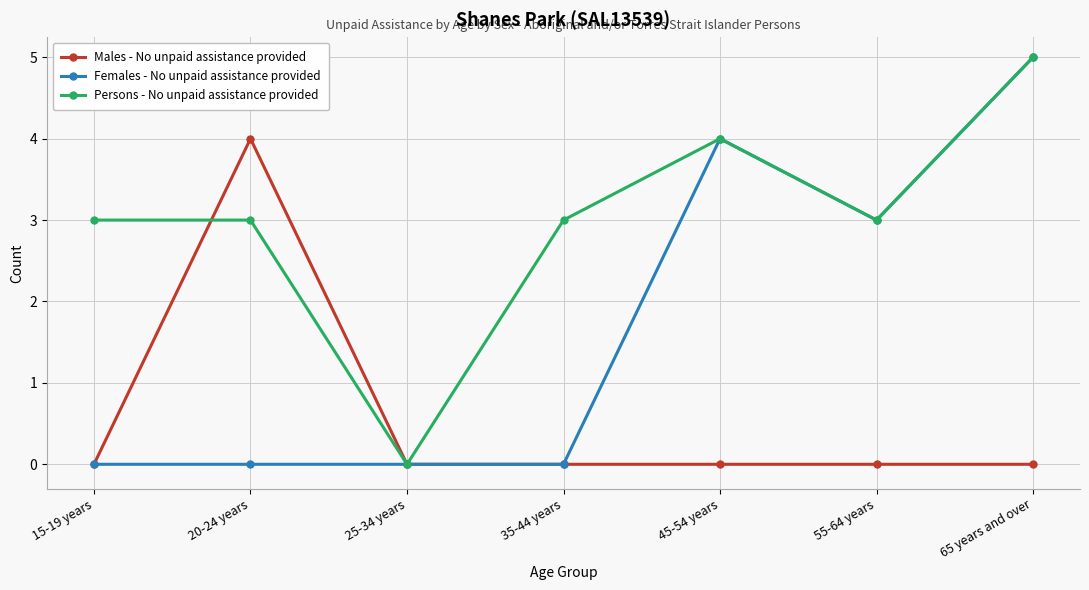

What is the spread (max minus min) of values at 45-54 years?

4